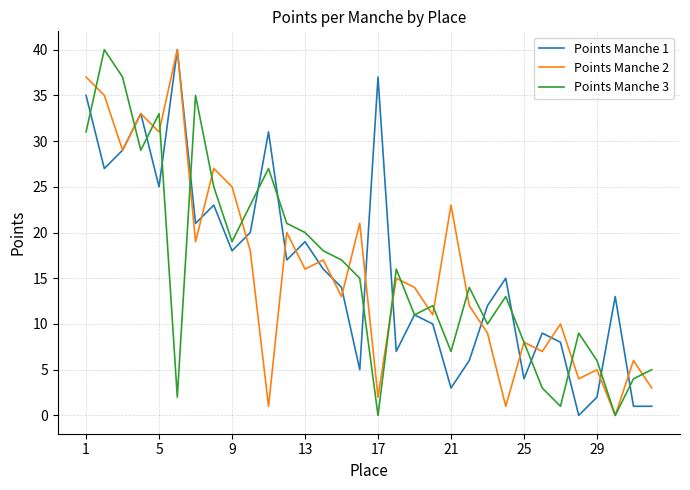

What is the highest value of the Points Manche 1 series?

40